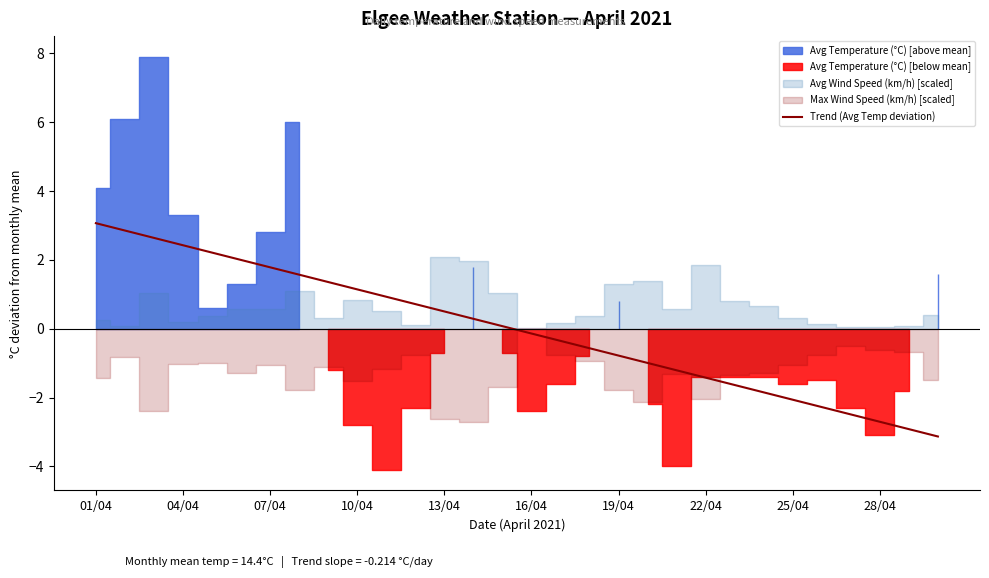

The value at 23 is -0.7. True or false?

False